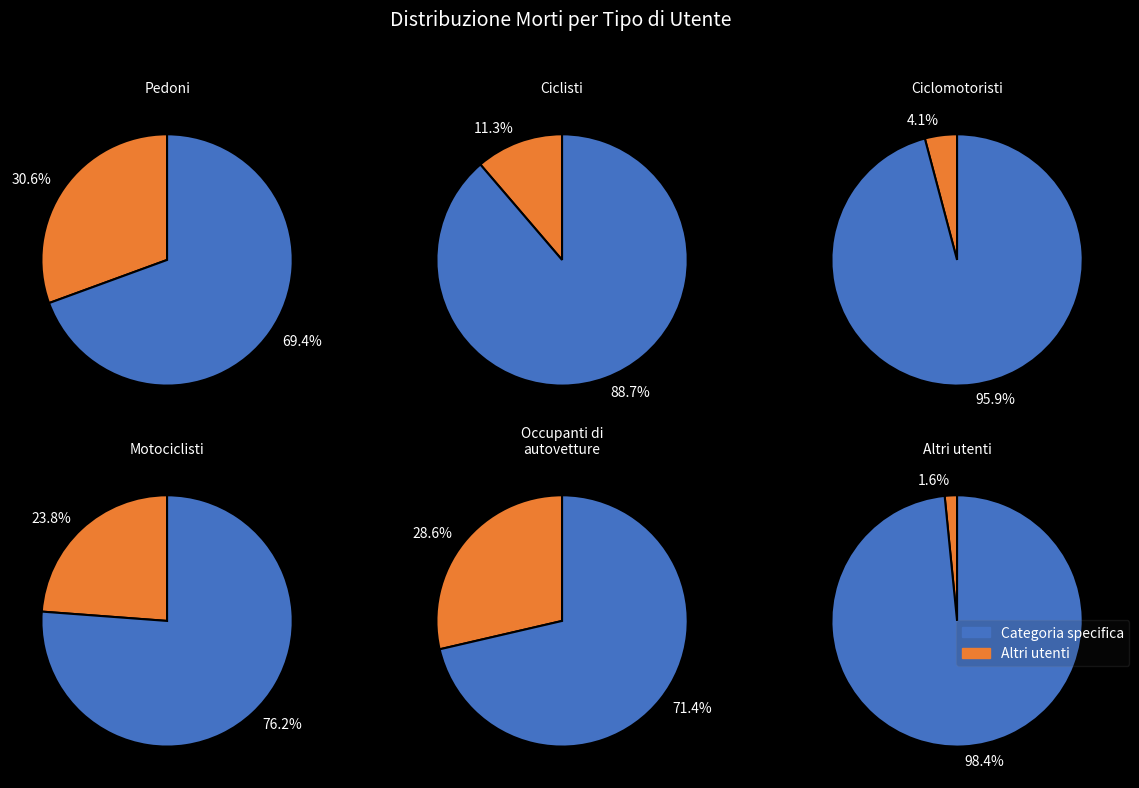

Is it true that Occupanti di autovetture is 20% of the pie?

False